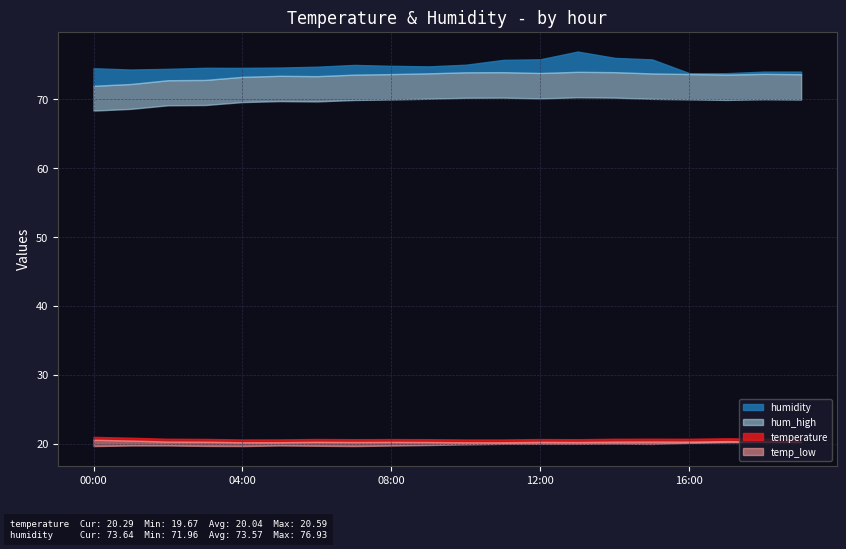

Where is temp_low nearest to the value 19?

00:00